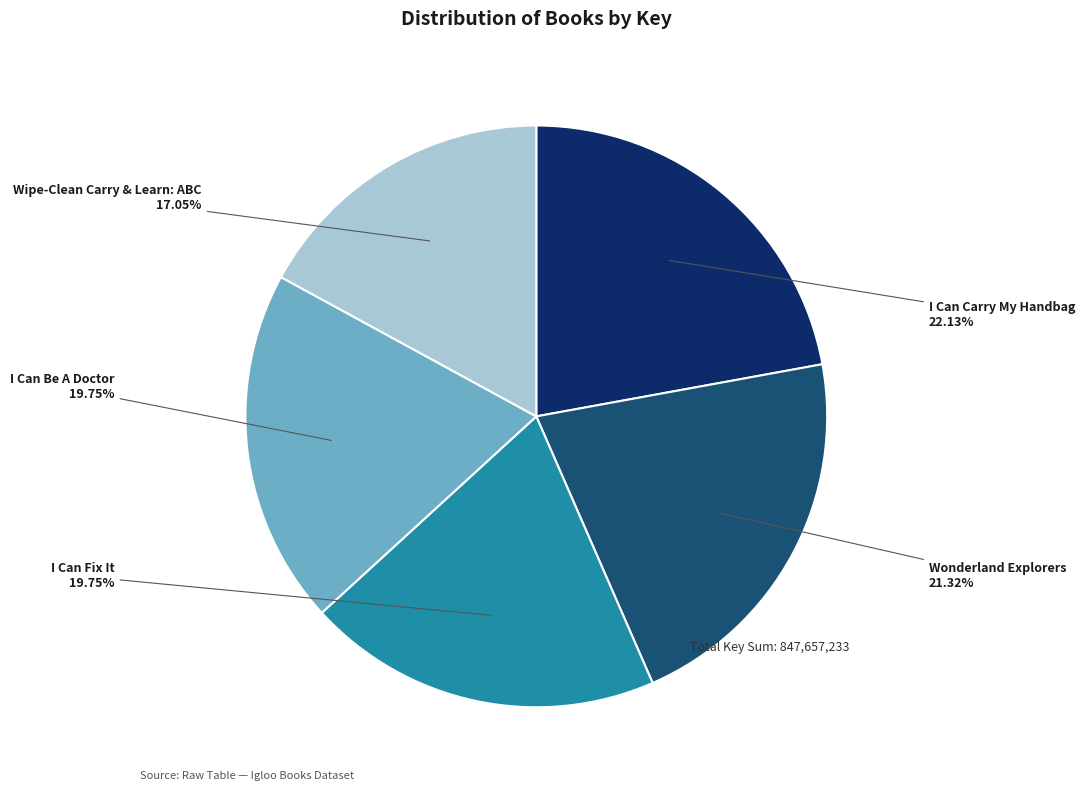

What is the ratio of the value at I Can Fix It to the value at Wipe-Clean Carry & Learn: ABC?

1.2